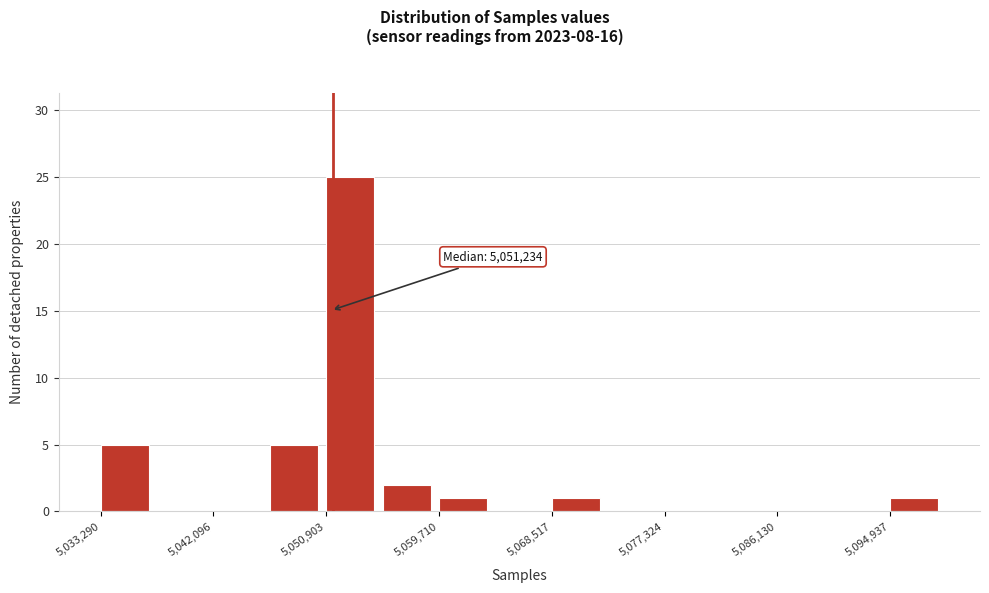

Over which range of the x-axis is the bar tallest?

5051000 to 5055000